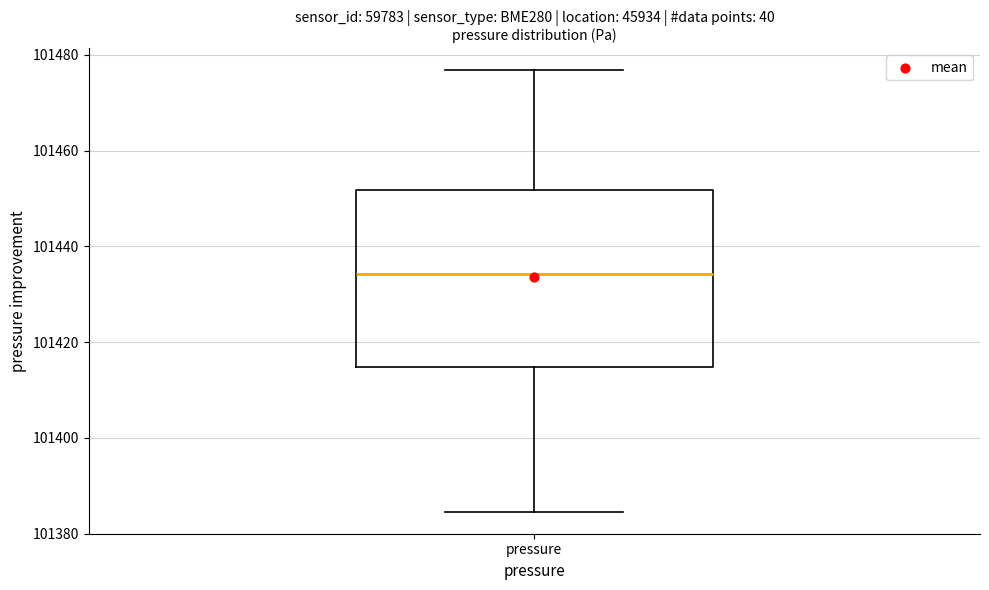

Where is the lower edge of the box for pressure on the y-axis? The values are not printed on the chart, so give them approximately, as read against the axis.

101414